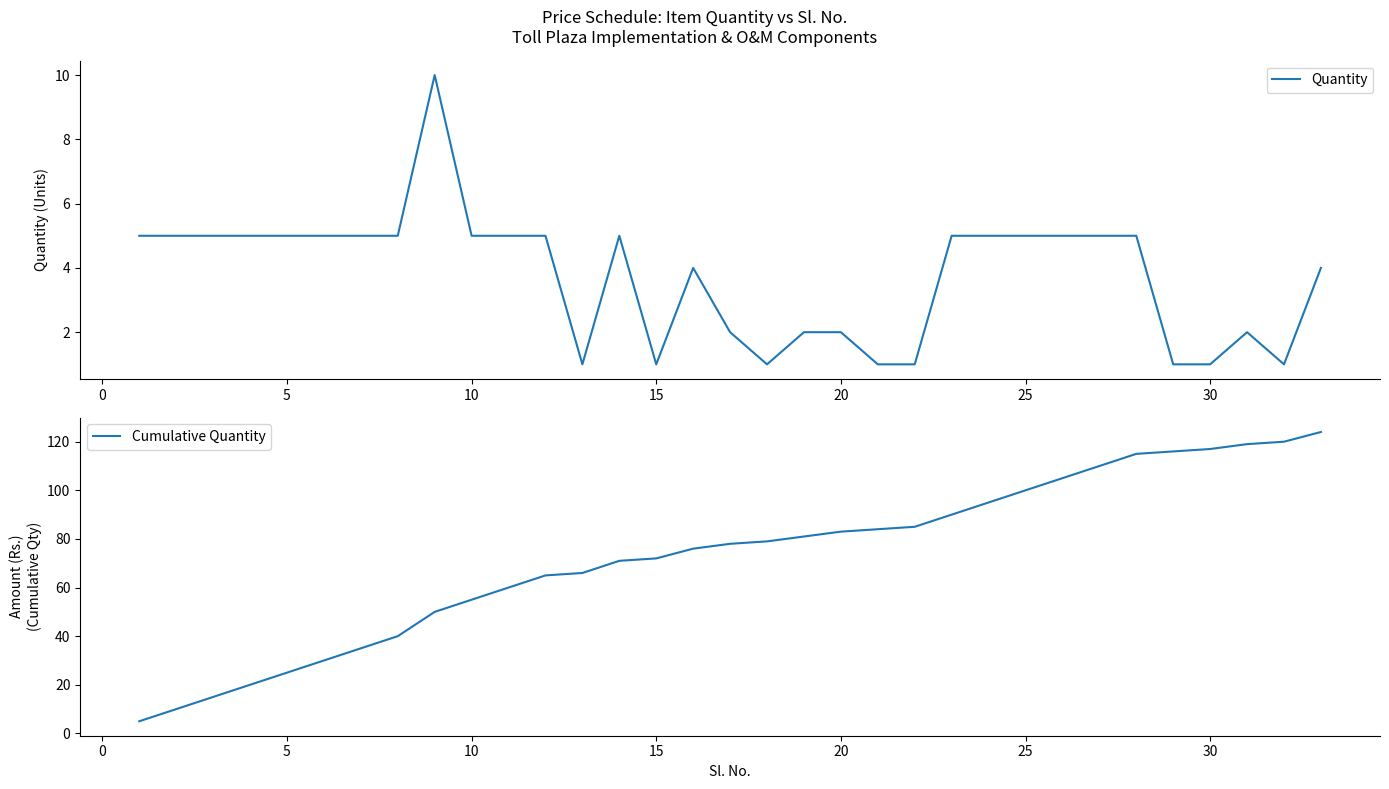

What are all the series names shown in the legend?

Quantity, Cumulative Quantity